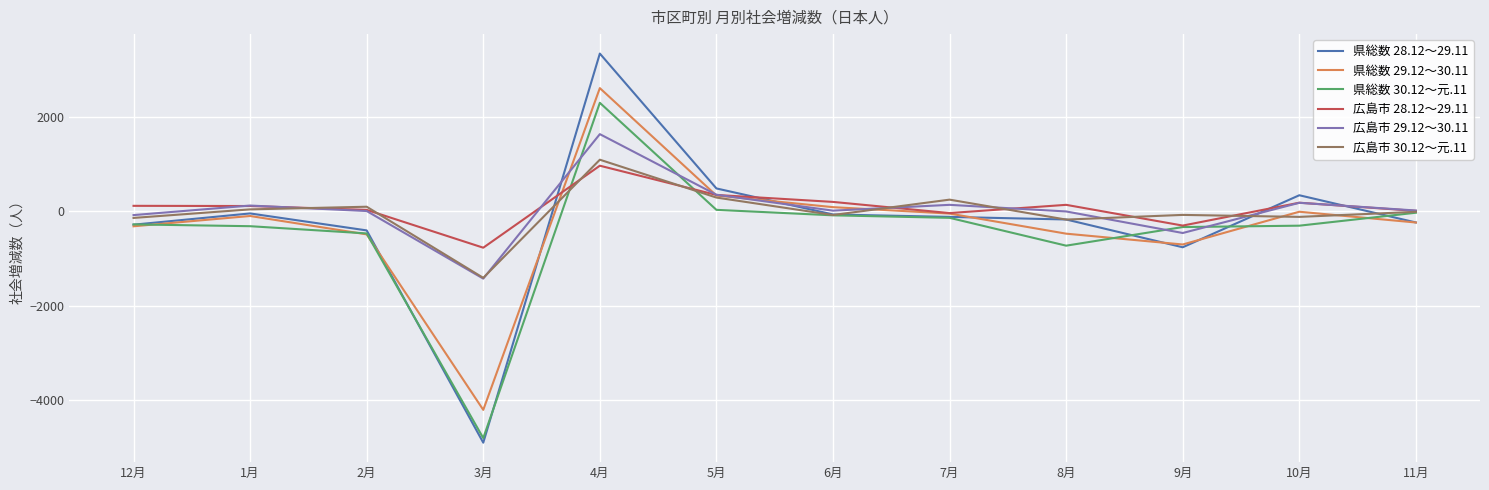

Which category has the highest value across all series?

4月